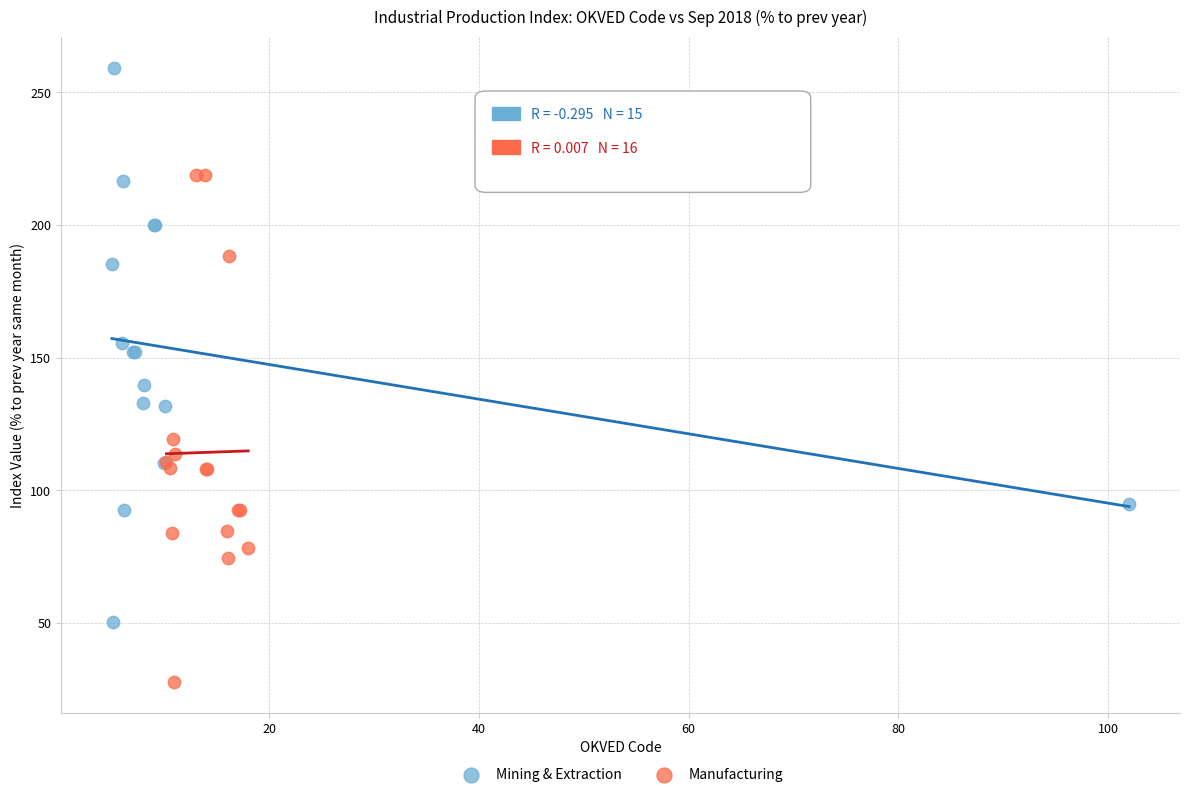

Which series reaches the maximum Y coordinate?

Mining & Extraction